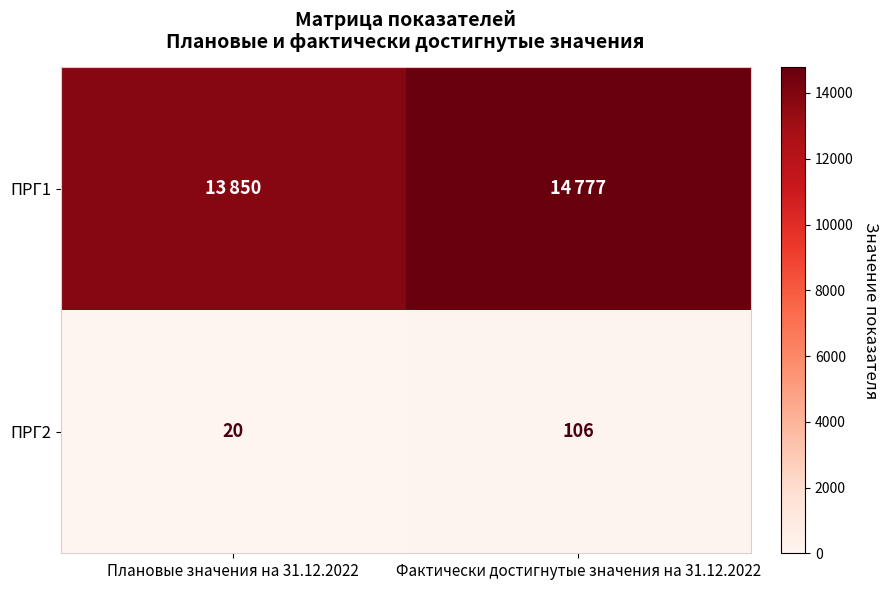

What is the difference between the ПРГ2 values at Фактически достигнутые значения на 31.12.2022 and Плановые значения на 31.12.2022?

86